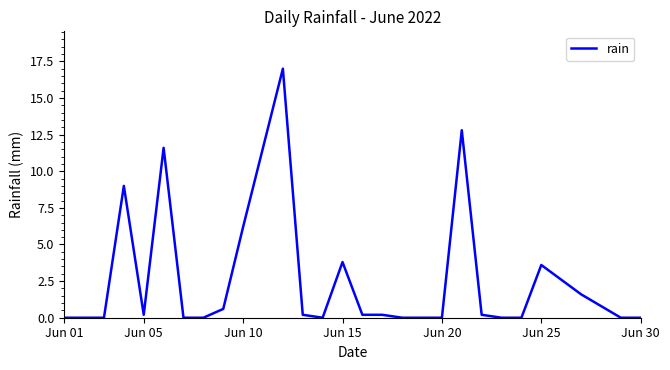

What is the difference between the maximum and minimum values?

17.0